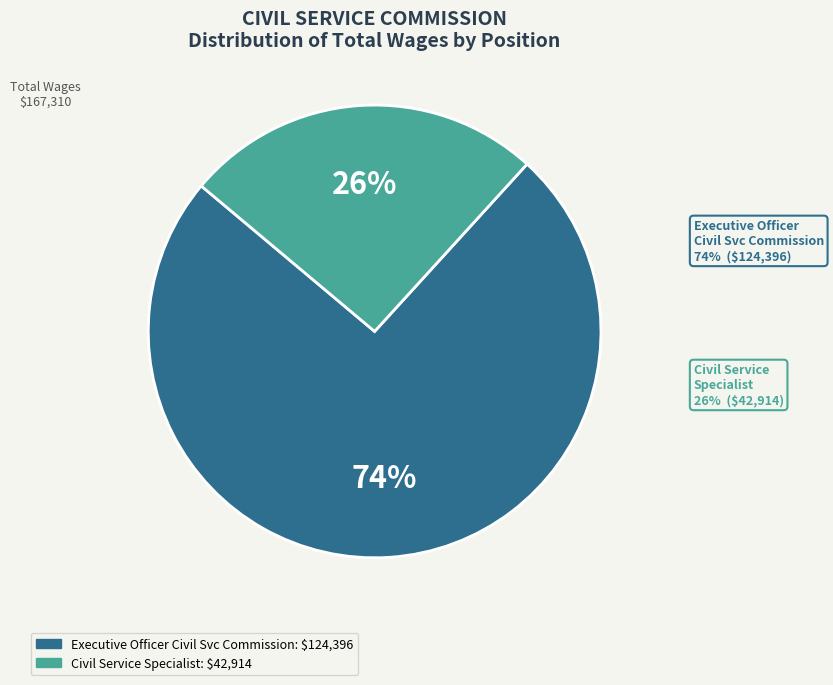

The Civil Service Specialist slice represents 26% of the pie. True or false?

True